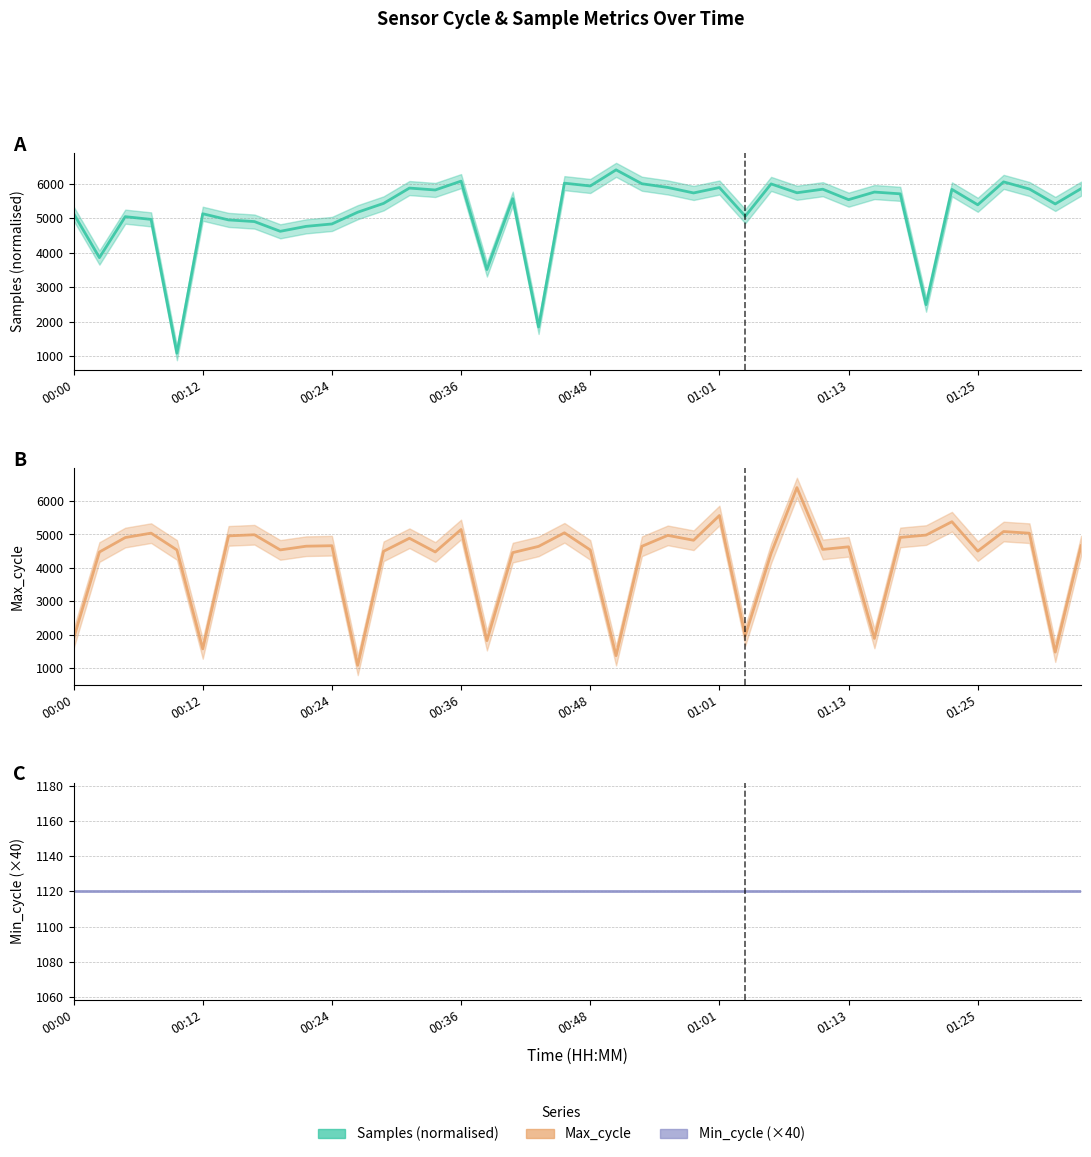

Count the number of data series in this chart.

3